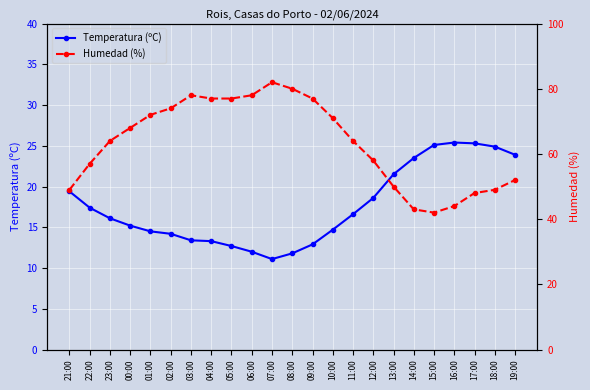

Where is Humedad (%) nearest to the value 62?

23:00